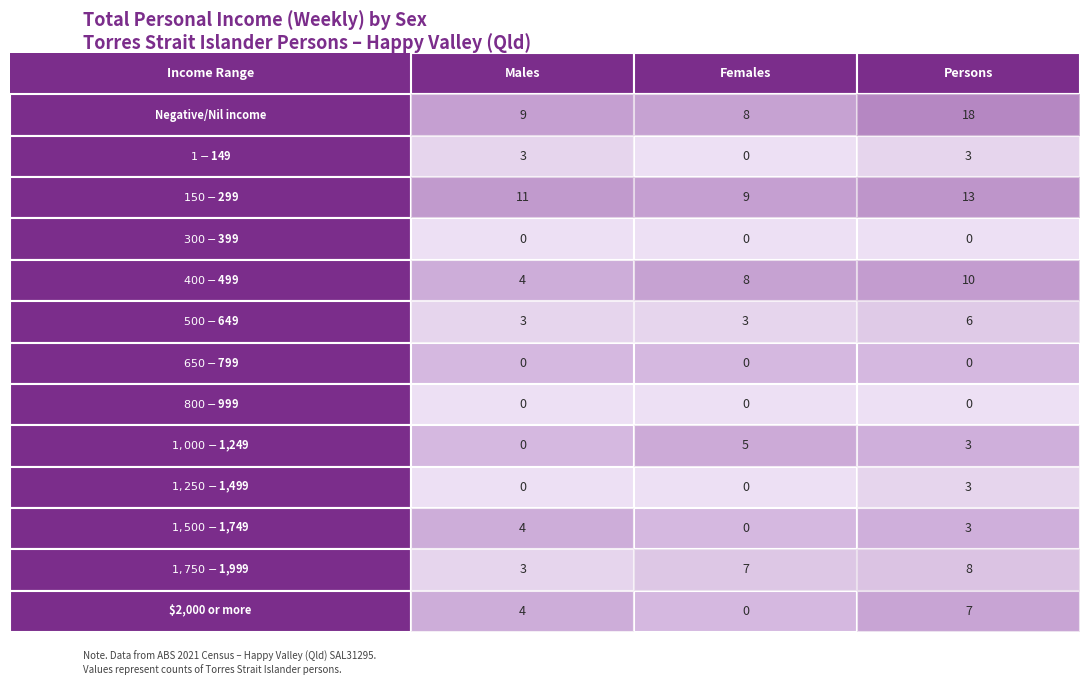

Rank the series at 2 from highest to lowest value.

Persons, Males, Females